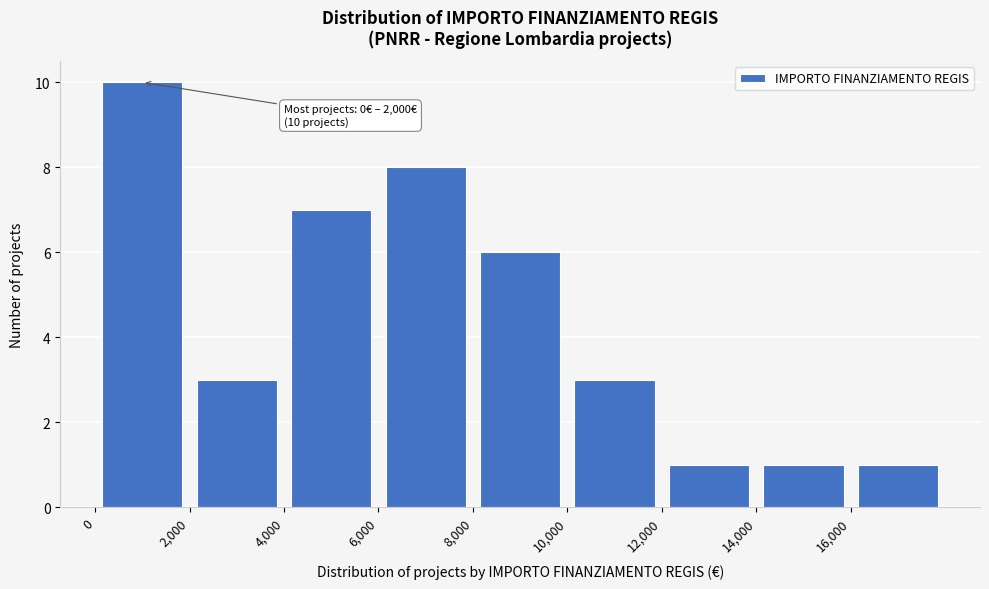

Which range on the x-axis has the tallest bar?

0 to 2000